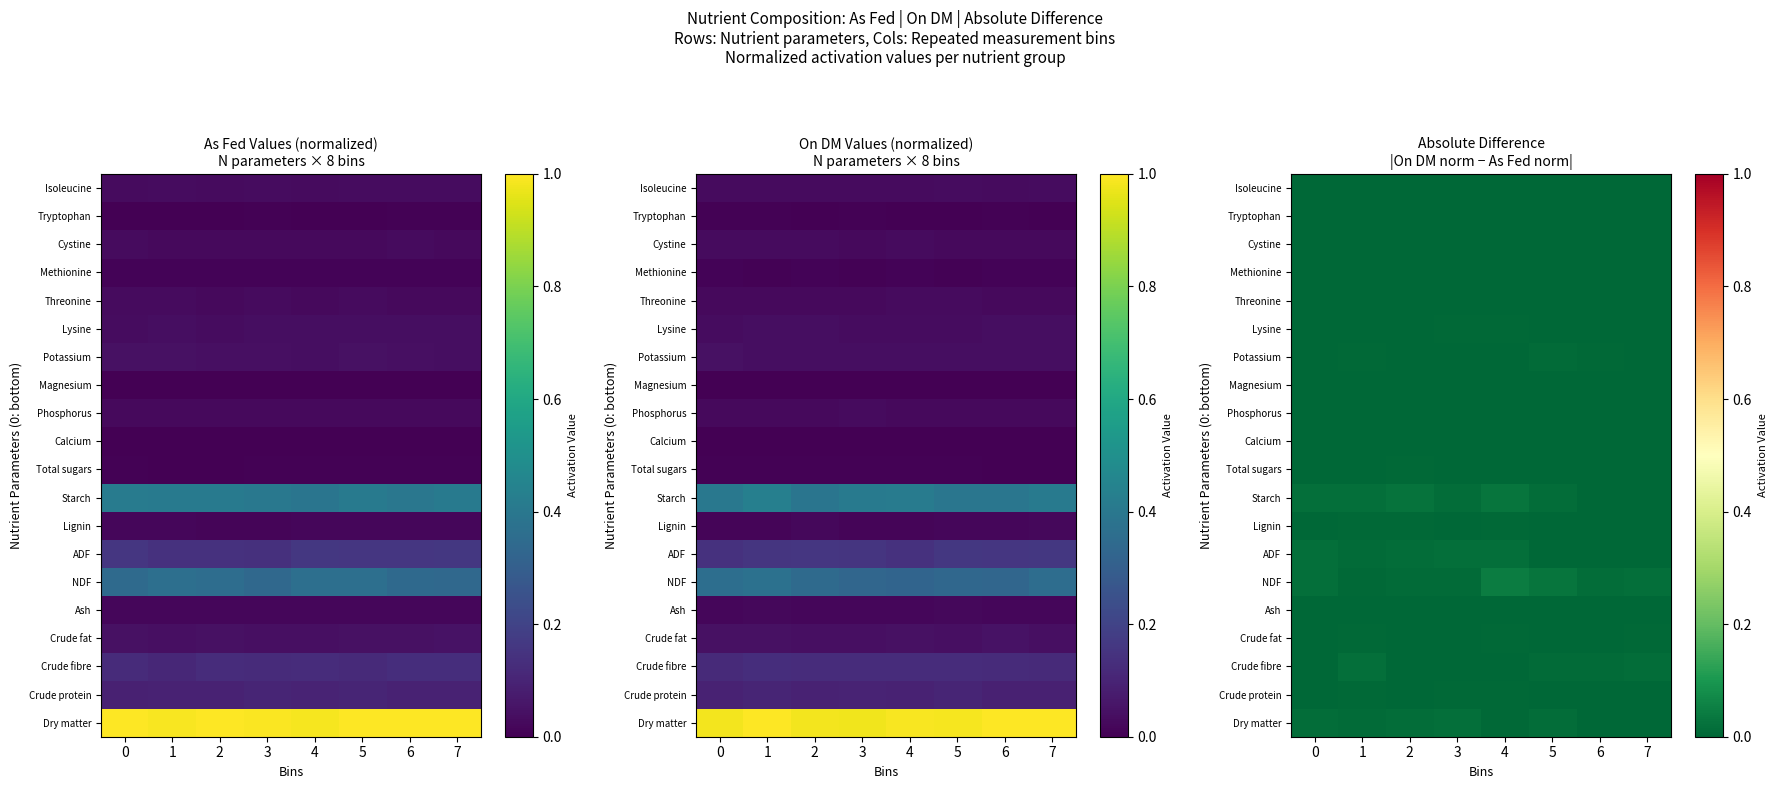

How many series are shown in this chart?

20